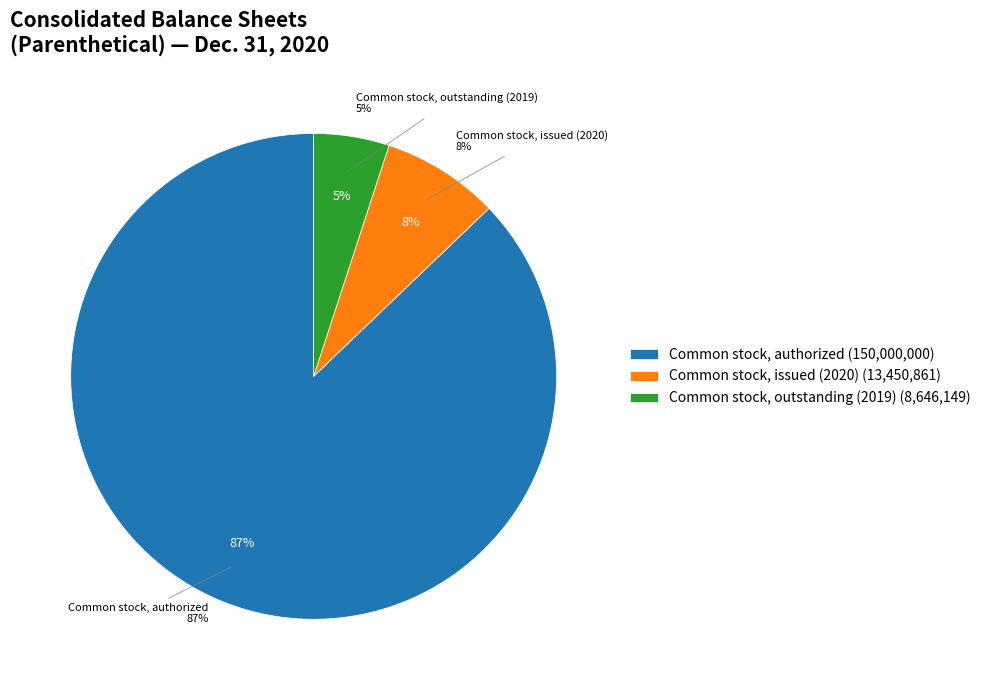

To the nearest percent, what is the difference between the Common stock, outstanding (2019) and Common stock, issued (2020) slice percentages?

3%